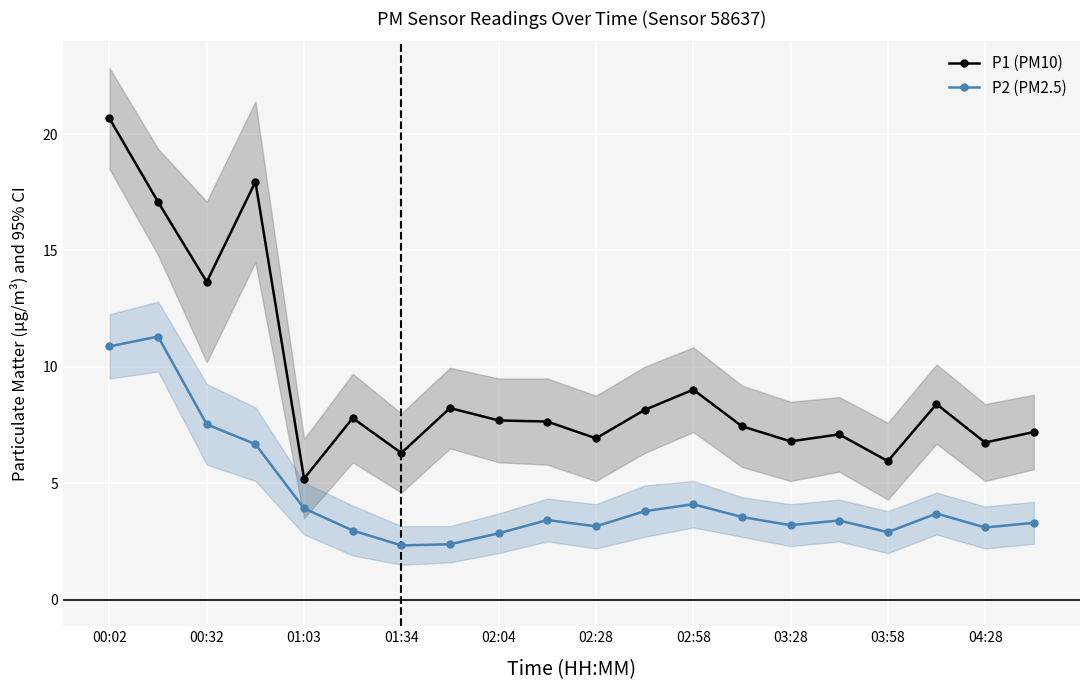

Where is P1 (PM10) nearest to the value 12?

00:32